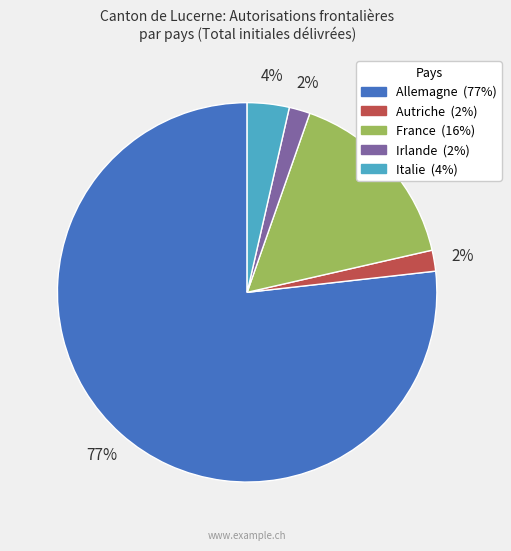

How many slices are in this pie chart?

5